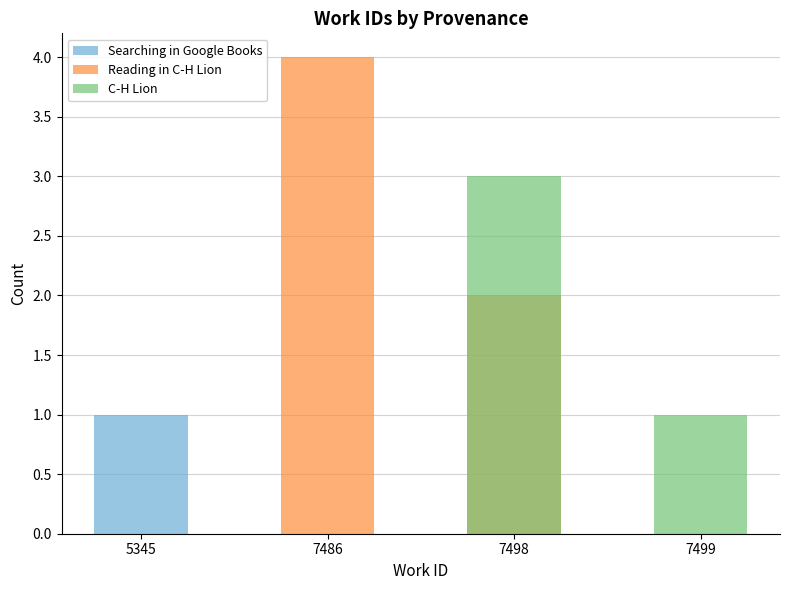

Which series has the widest spread of values?

Reading in C-H Lion